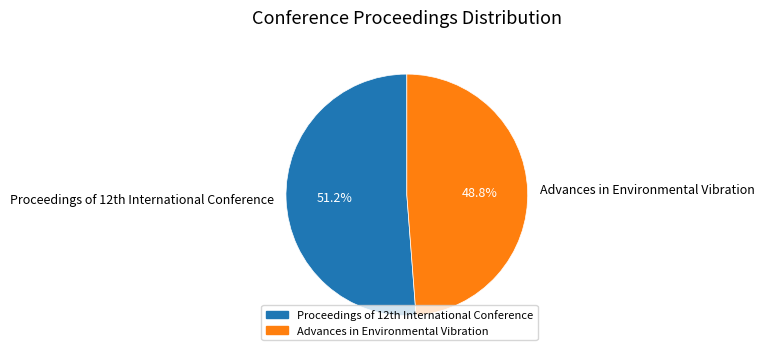

What is the largest slice in the pie chart?

Proceedings of 12th International Conference